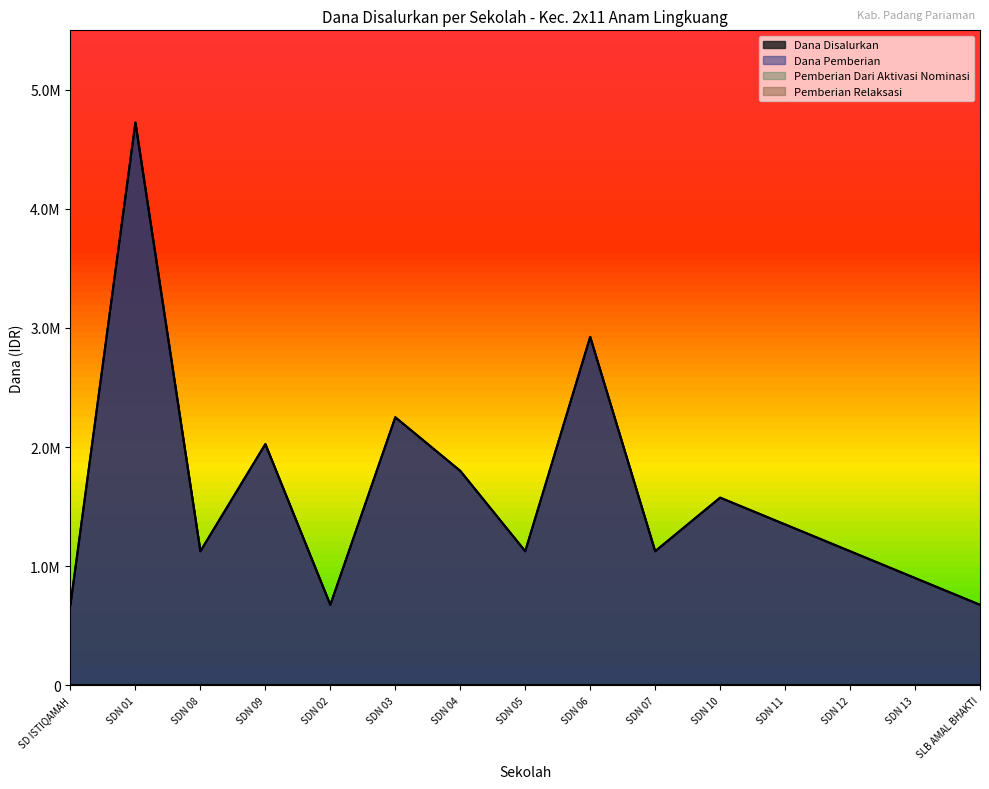

True or false: Dana Disalurkan and Dana Pemberian cross at least once.

False